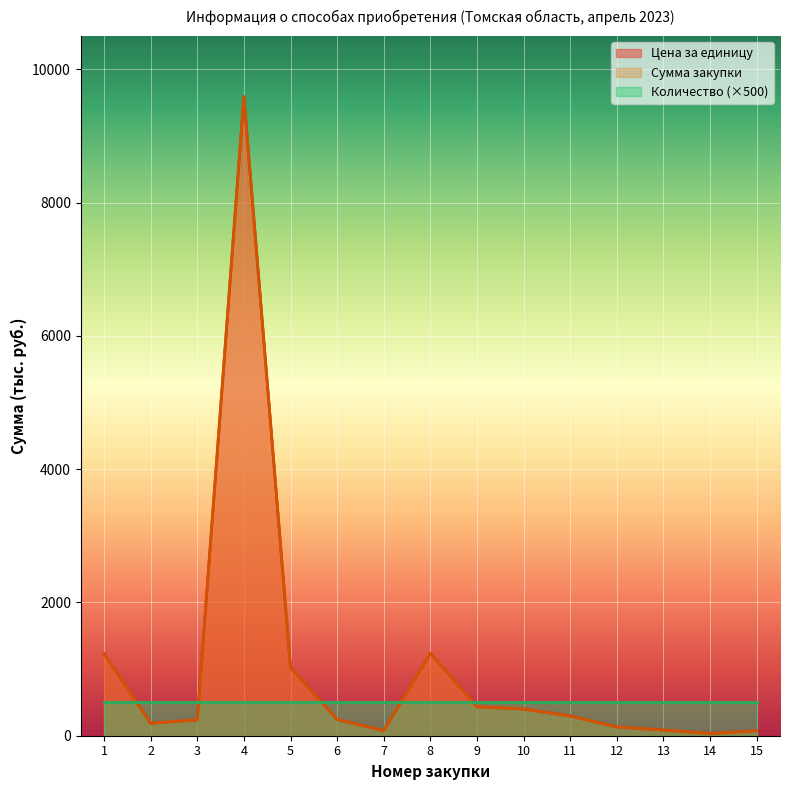

At which label does Цена за единицу first exceed 243?

1